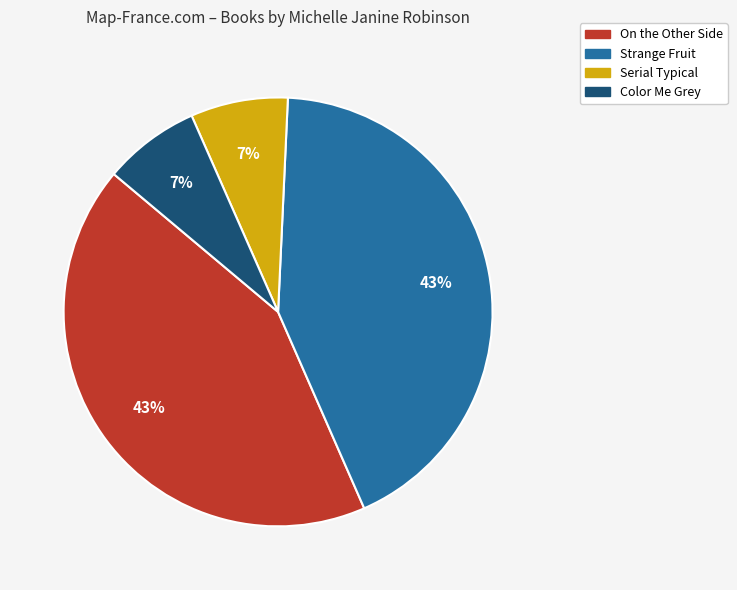

To the nearest percent, what percentage of the pie is On the Other Side?

43%